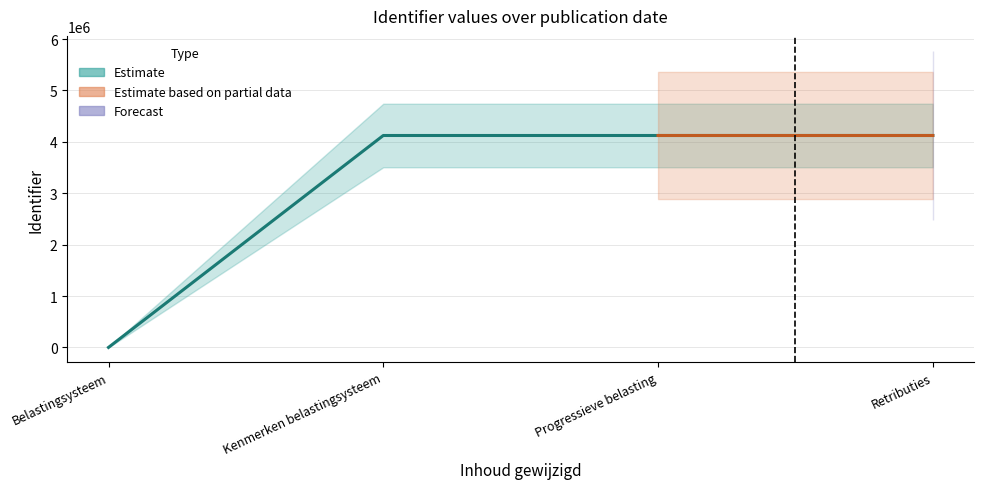

True or false: Identifier_upper and Identifier_mid intersect in this chart.

False